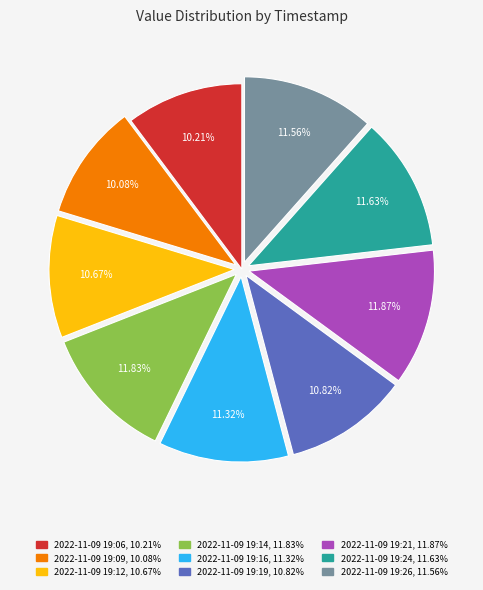

Approximately how many times larger is the value at 2022-11-09 19:26 compared to 2022-11-09 19:16?

1.0